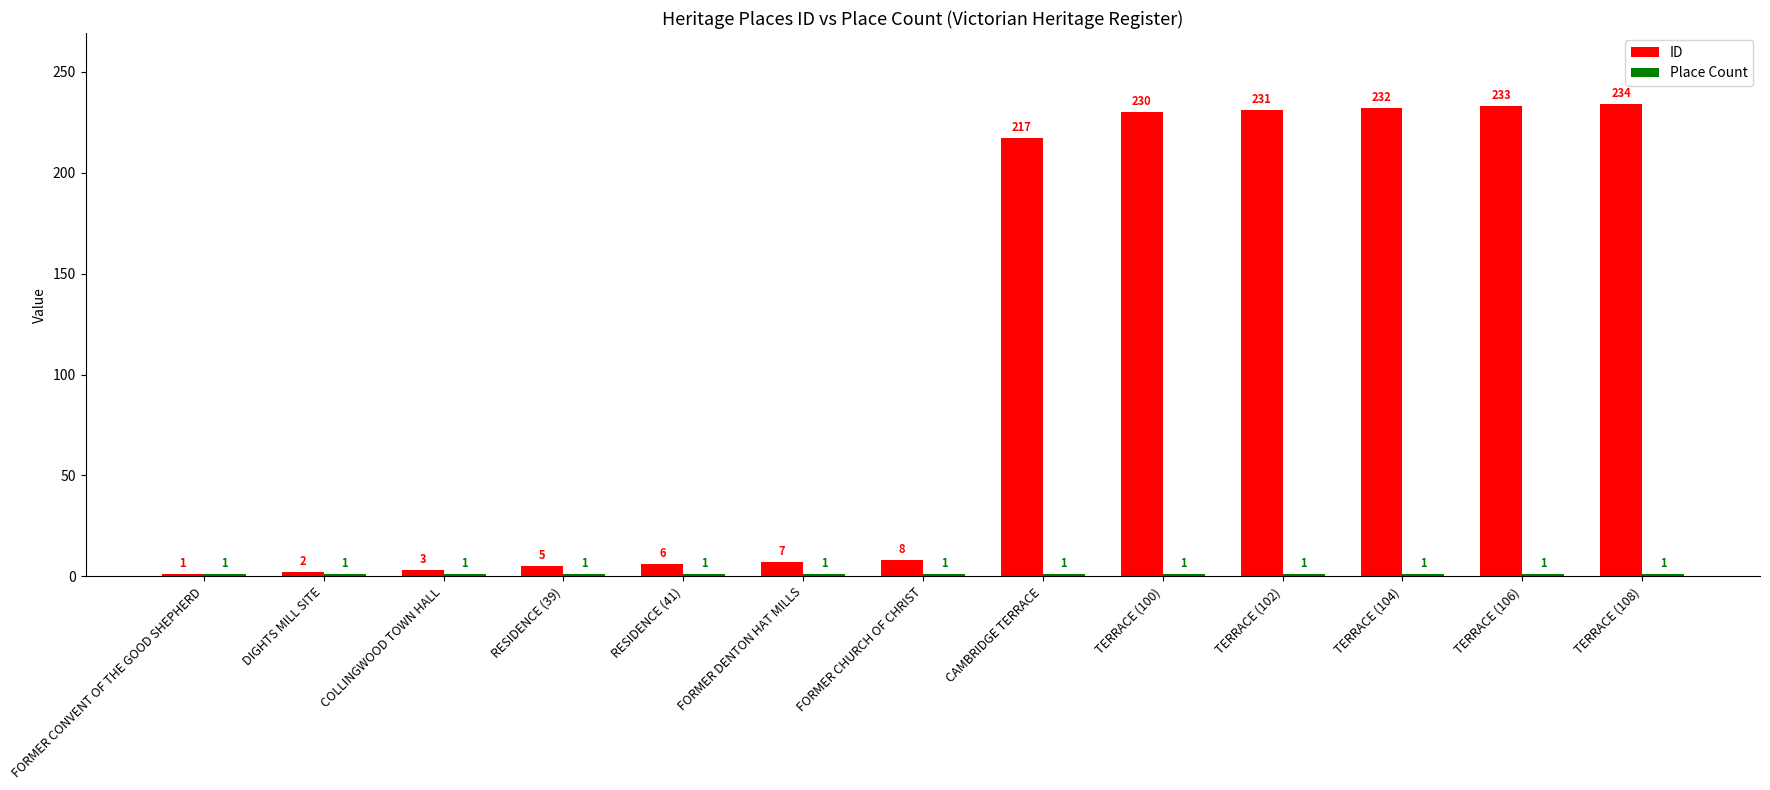

What is the lowest value of the ID series?

1